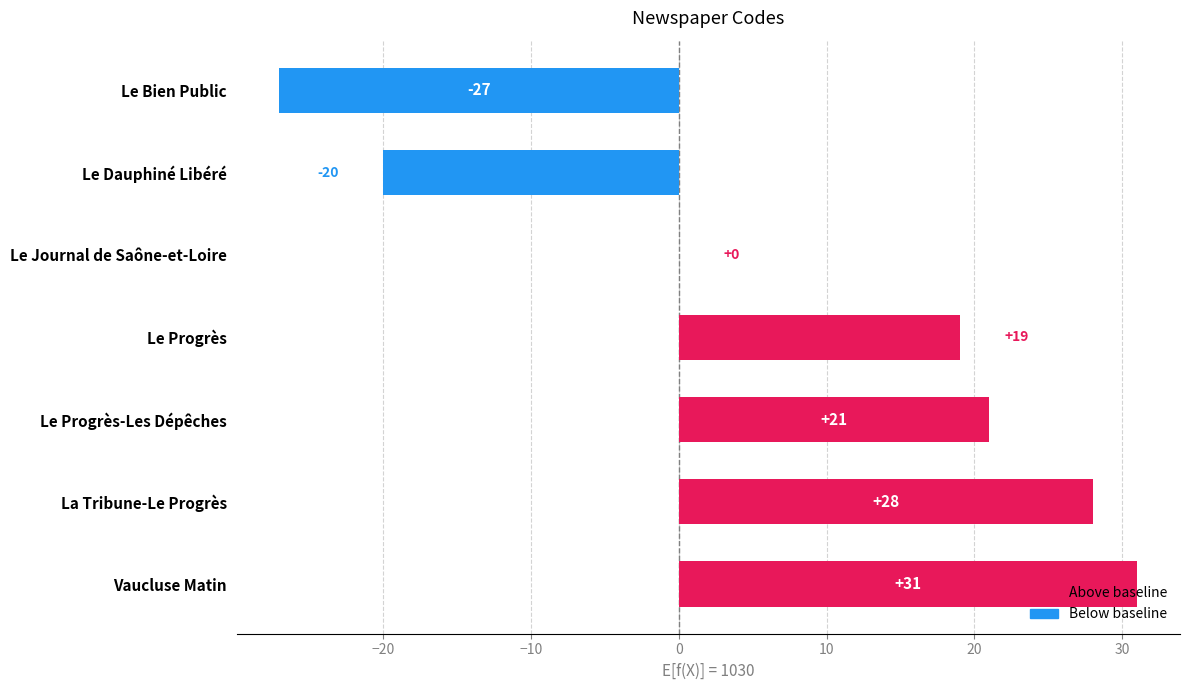

Where is the data nearest to the value 2?

Le Journal de Saône-et-Loire